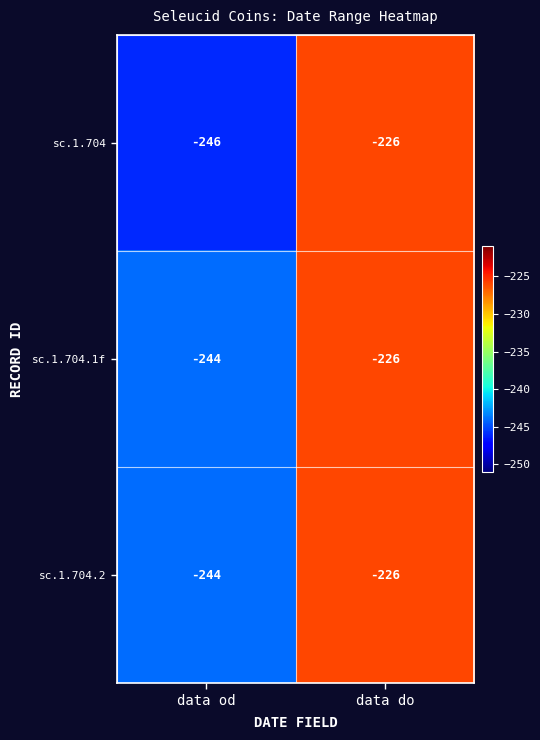

What is the sum of the sc.1.704.2 values at data do and data od?

-470